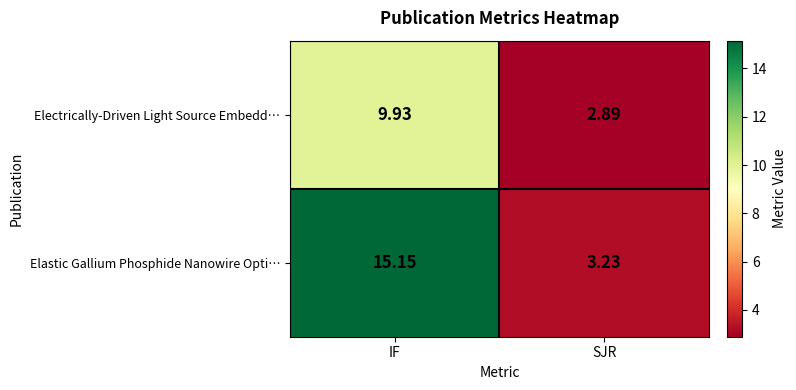

Which series changed the most between IF and SJR?

Elastic Gallium Phosphide Nanowire Opti…